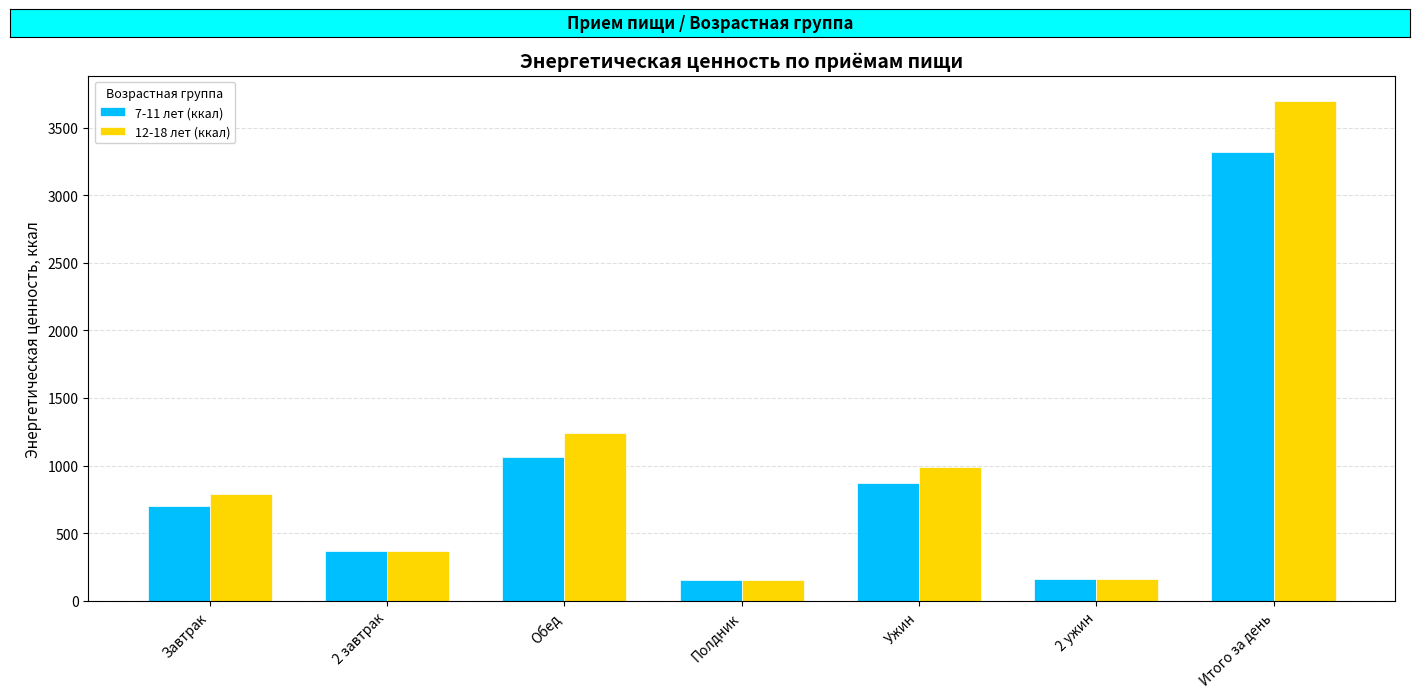

What is the minimum value for 7-11 лет (ккал)?

154